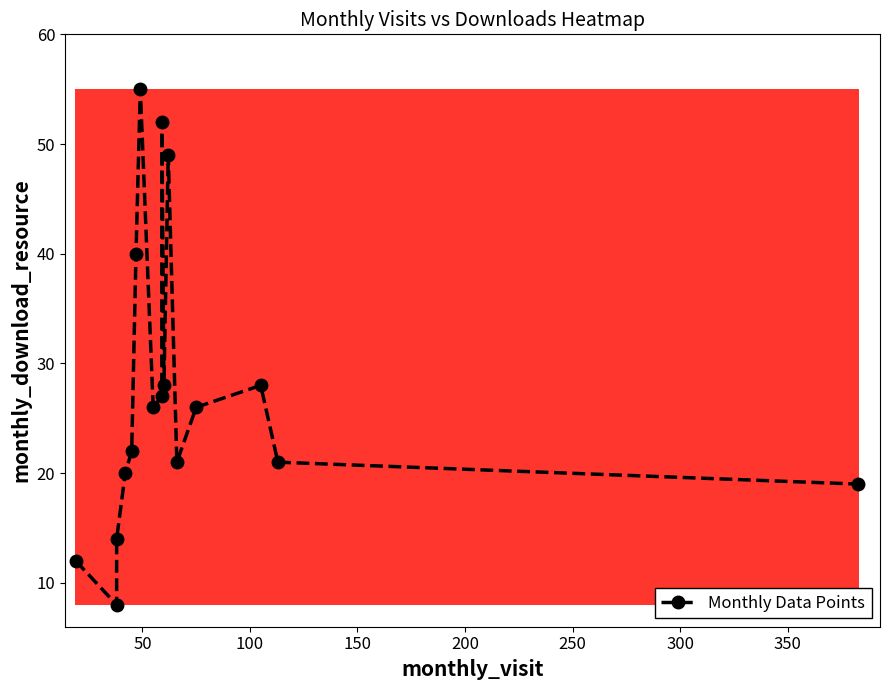

True or false: the data shows 7 at 100.

False